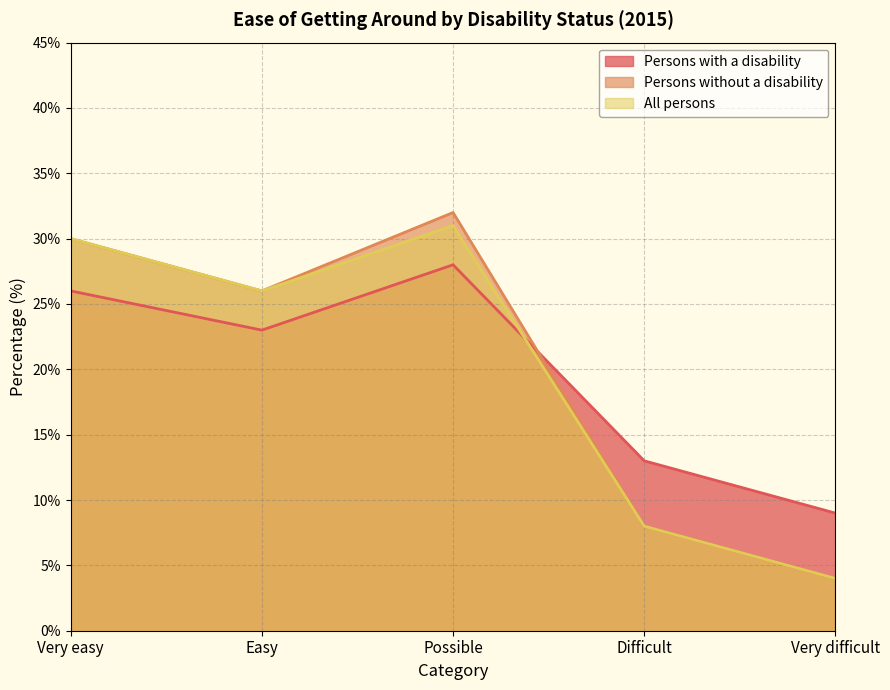

Does the chart display data point markers on the line(s)?

No